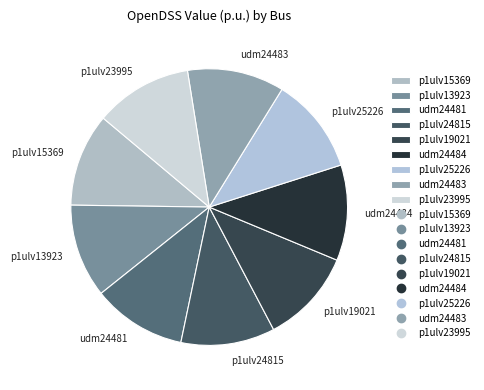

Is there any slice that represents more than half of the pie?

No